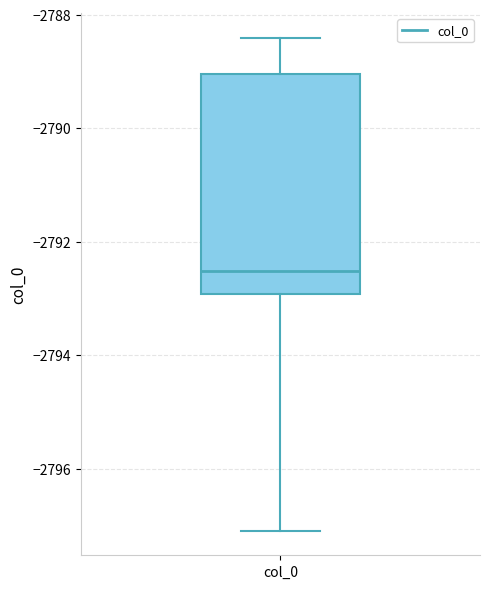

Read this box plot against the y-axis: the position of the median line, the range covered by the box, and the ends of both whiskers. The values are not printed on the chart, so give them approximately, as read against the axis.

median -2792.6, box -2793.0 to -2789.0, whiskers -2797.0 to -2788.4